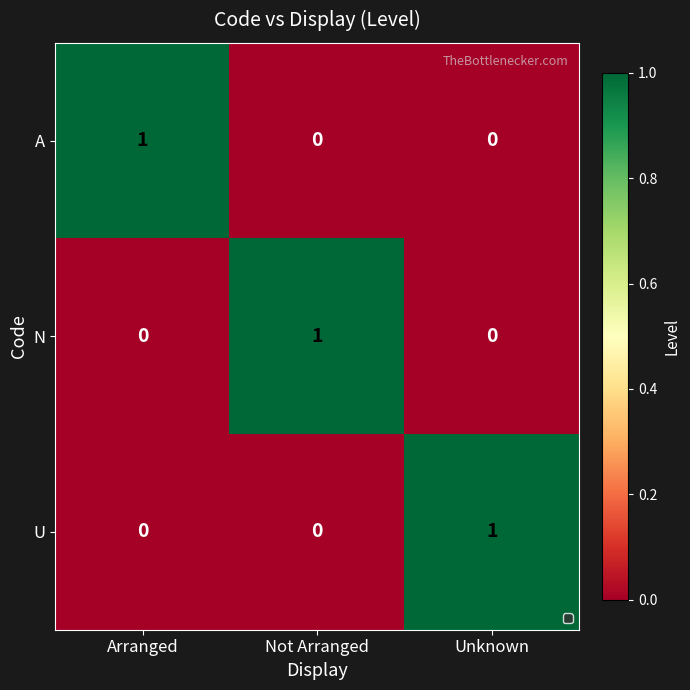

At which label does U reach its peak?

Unknown